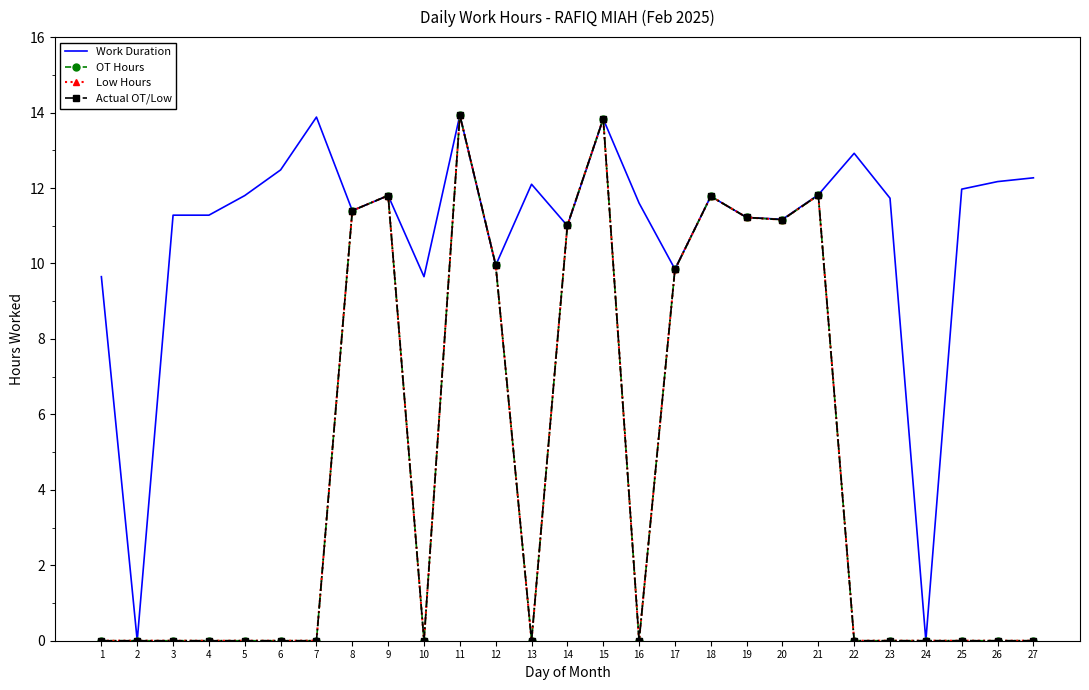

Which series changed the most between 14 and 27?

OT Hours